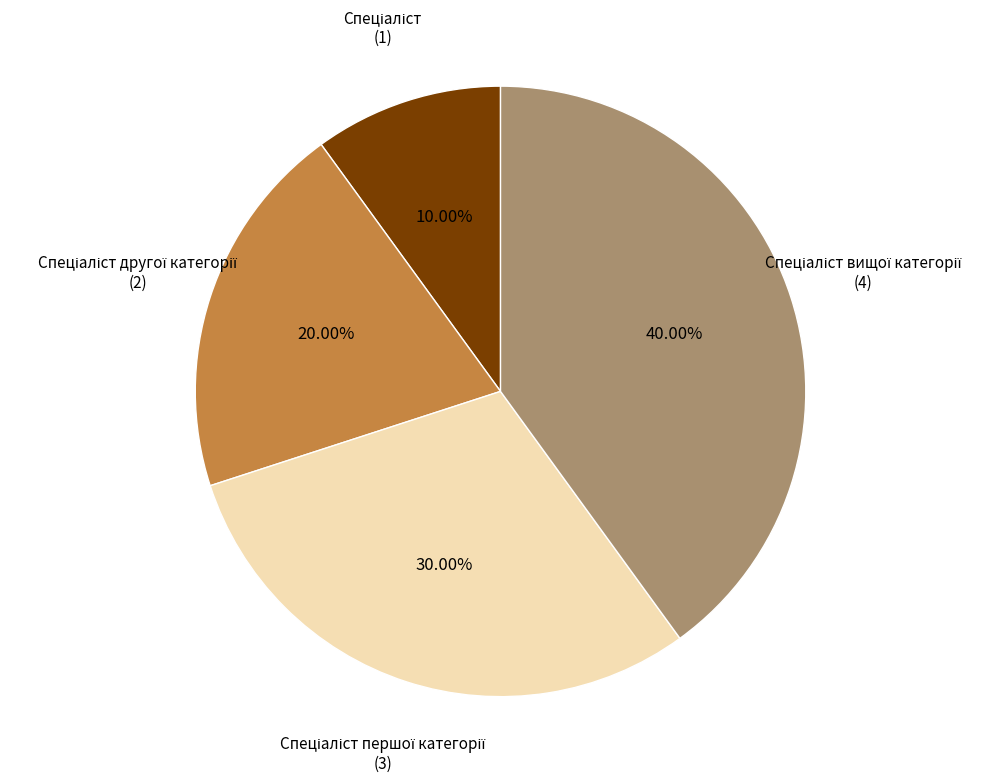

Is there a majority slice in this chart?

No